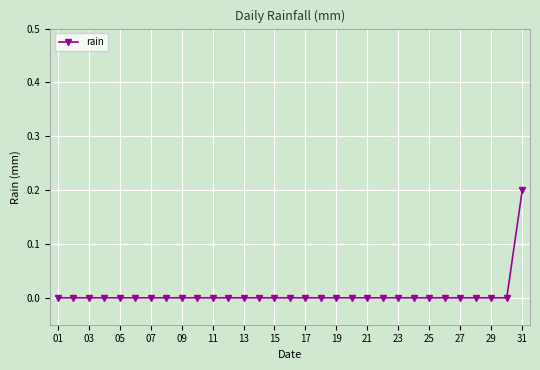

At which category does the chart reach its peak across all series?

31